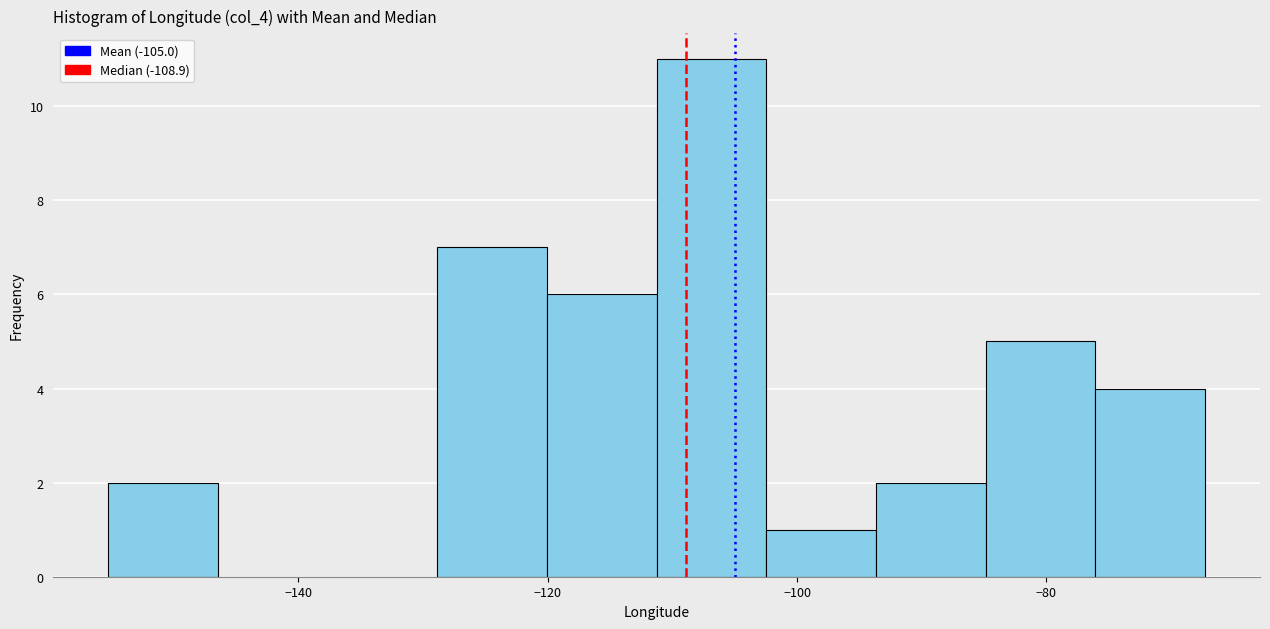

What is the height of the bar covering -76 to -68 on the x-axis? Neither the bar edges nor the heights are printed on the chart, so give them approximately, as read against the axes.

4